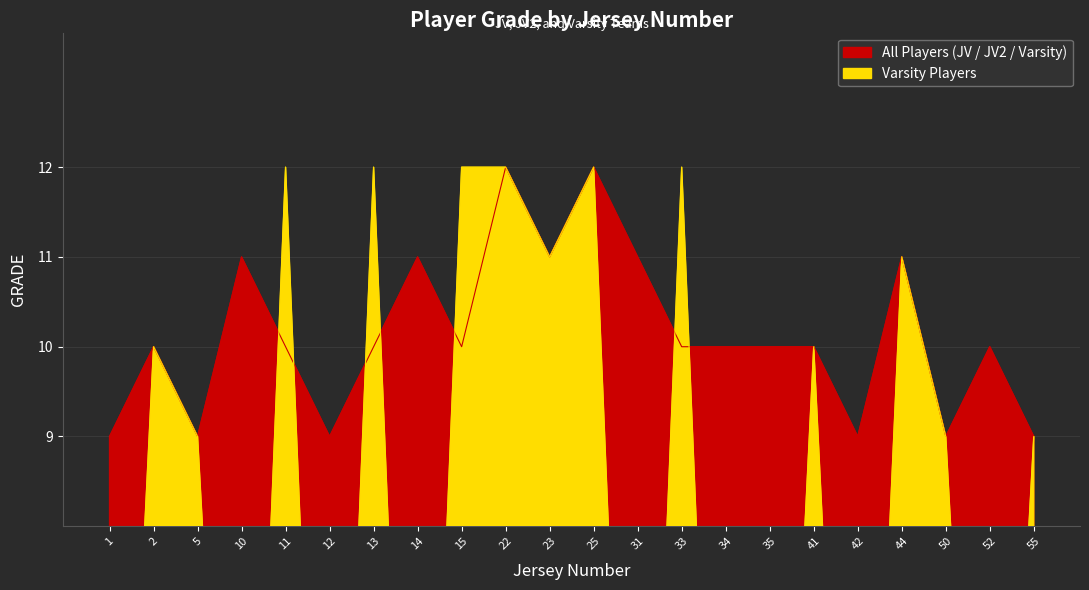

What is the spread (max minus min) of values at 52?

10